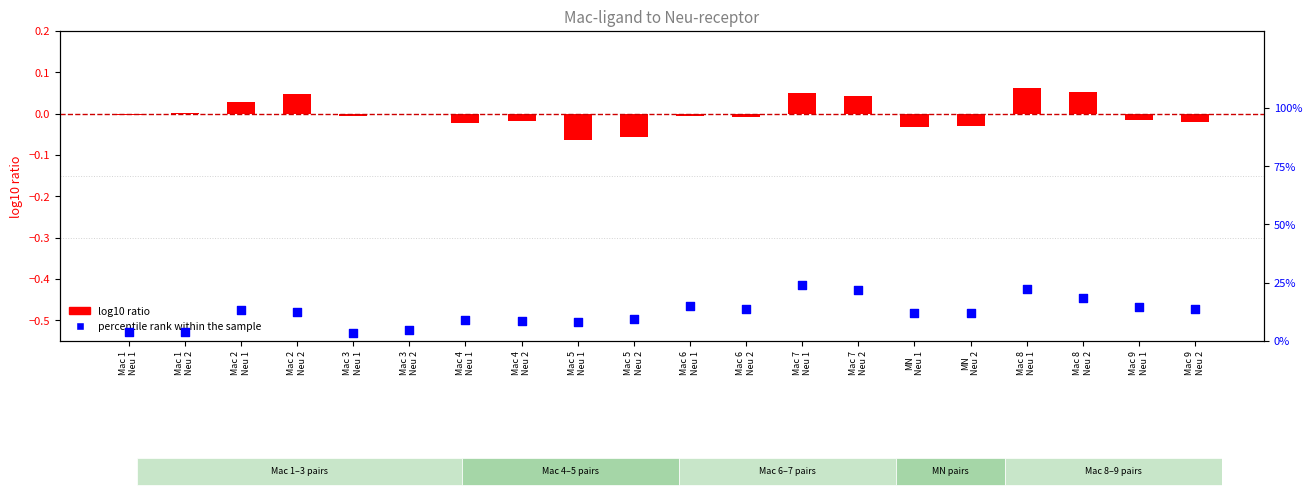

What is the total value across all series at Mac 4
Neu 1?

8.9